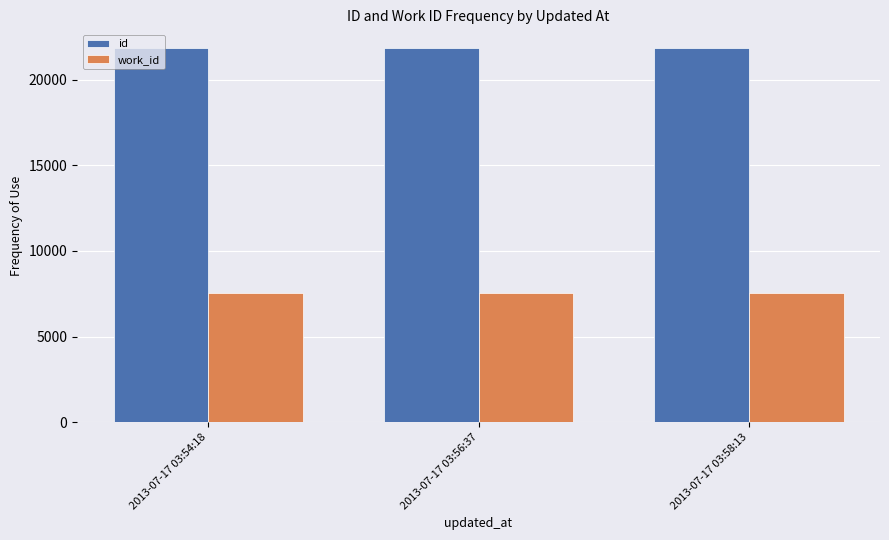

Is the value of id at 2013-07-17 03:58:13 greater than the value of work_id at 2013-07-17 03:58:13?

Yes